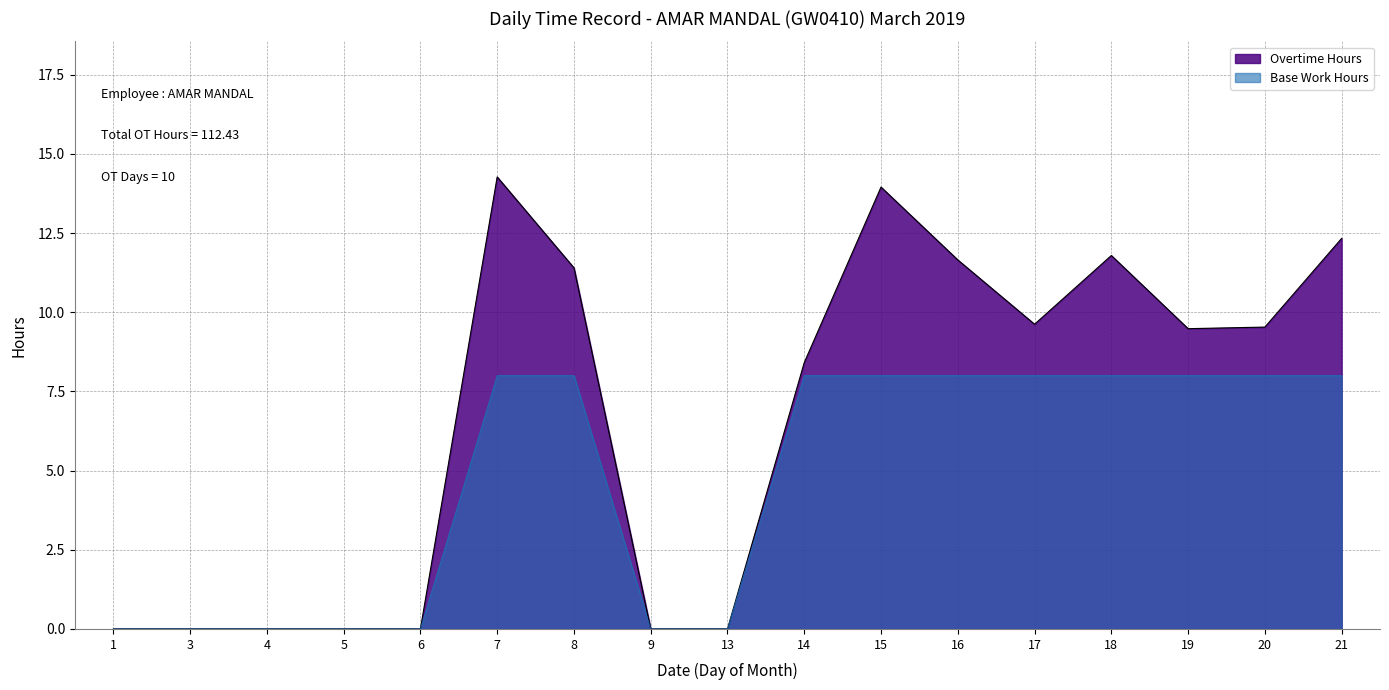

What is the maximum value shown in the chart?

14.3